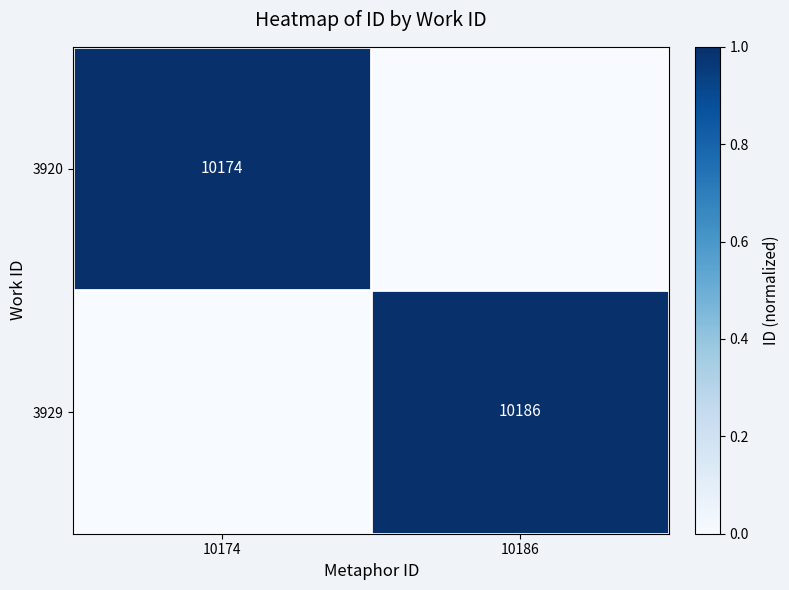

What is the difference between the highest and lowest values at 10186?

1.0